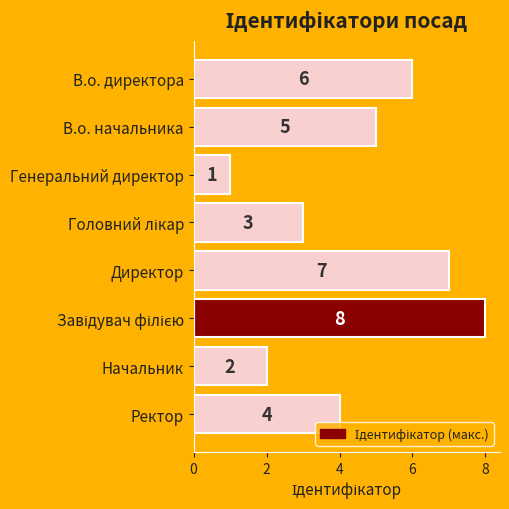

Count the number of data series in this chart.

1